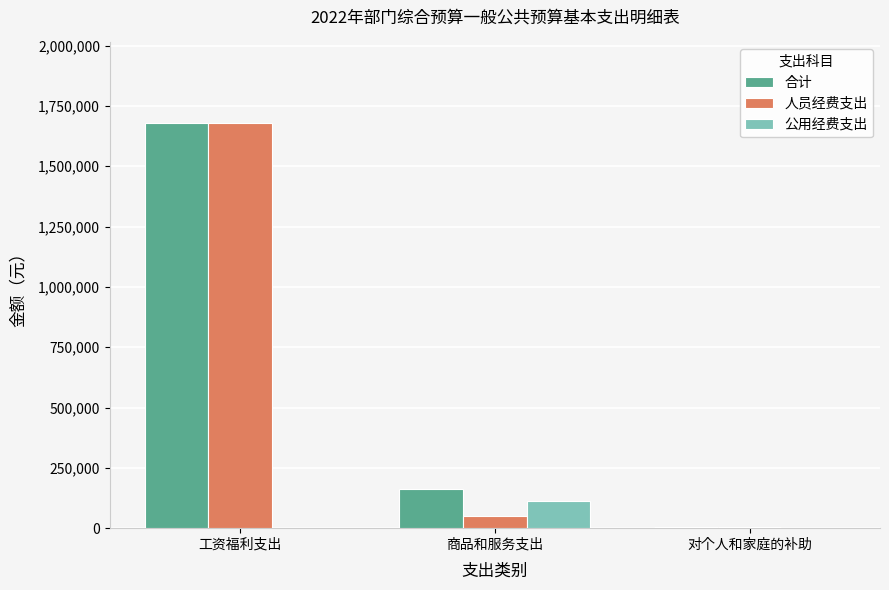

At which category is the sum across all series the highest?

工资福利支出